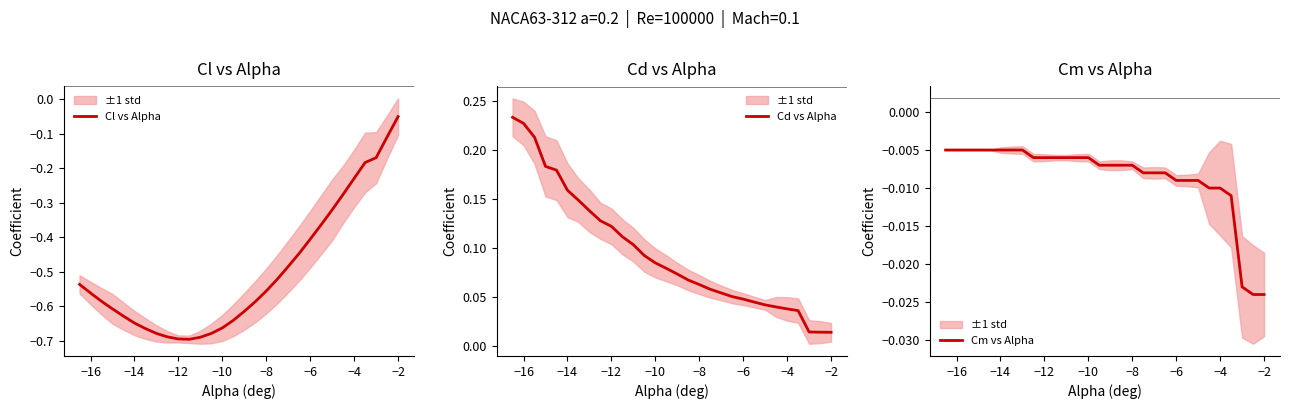

Count the number of data series in this chart.

3